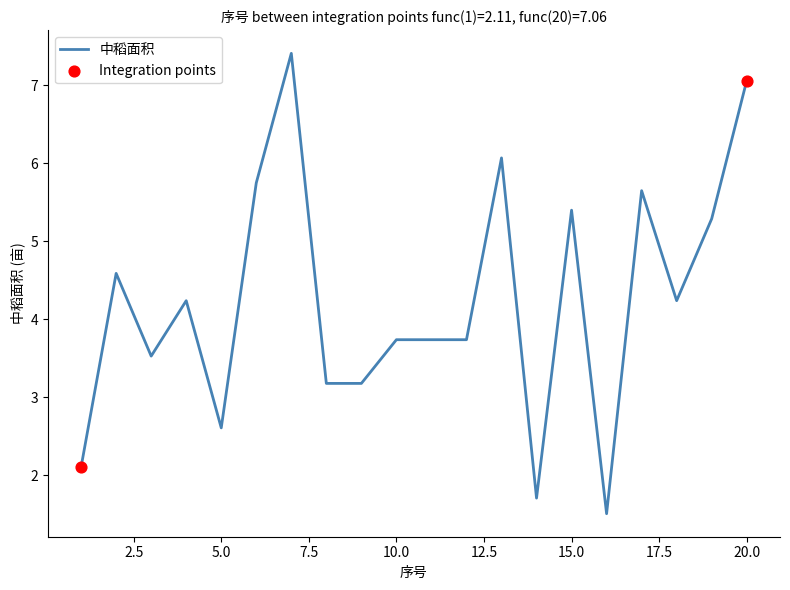

What is the difference between the maximum and minimum values?

5.9